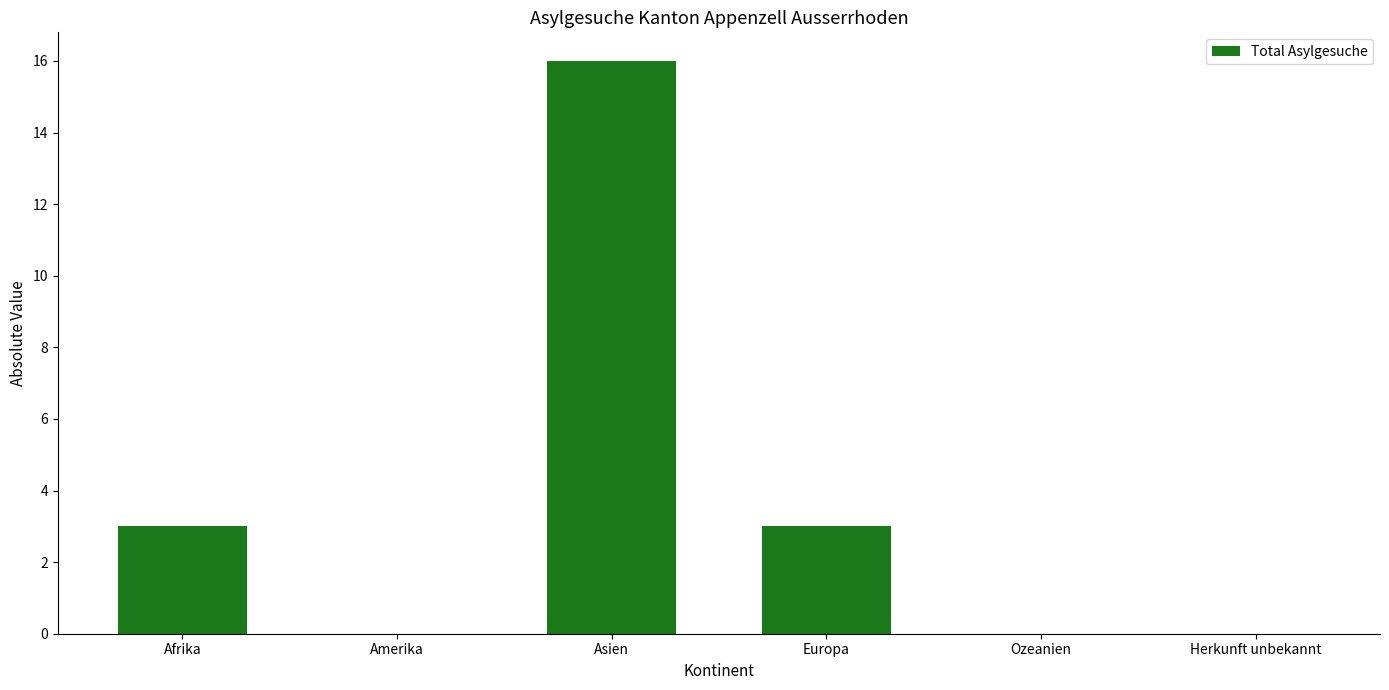

Are the bars horizontal?

No